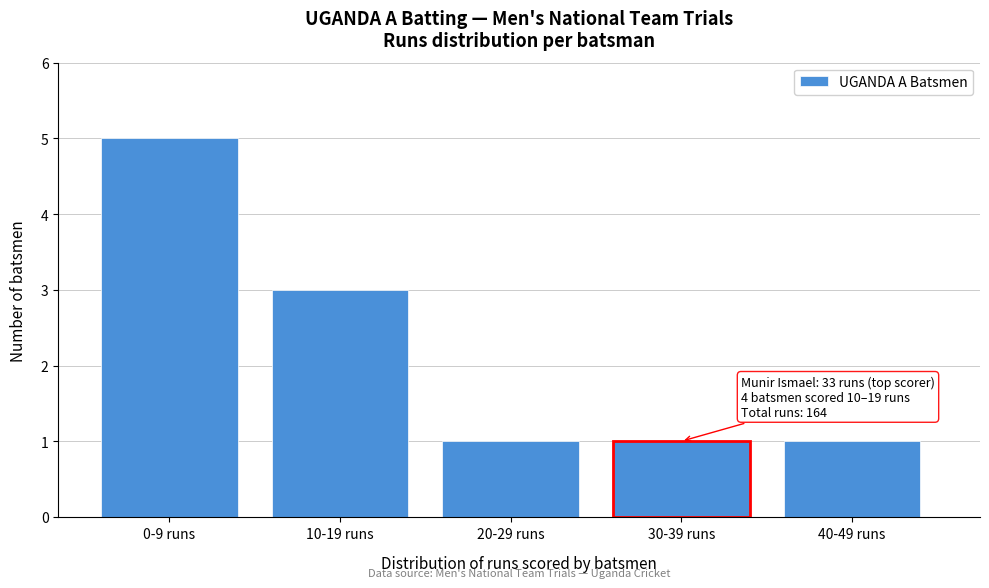

Reading right to left, extract all data points from this chart.

1	1	1	3	5